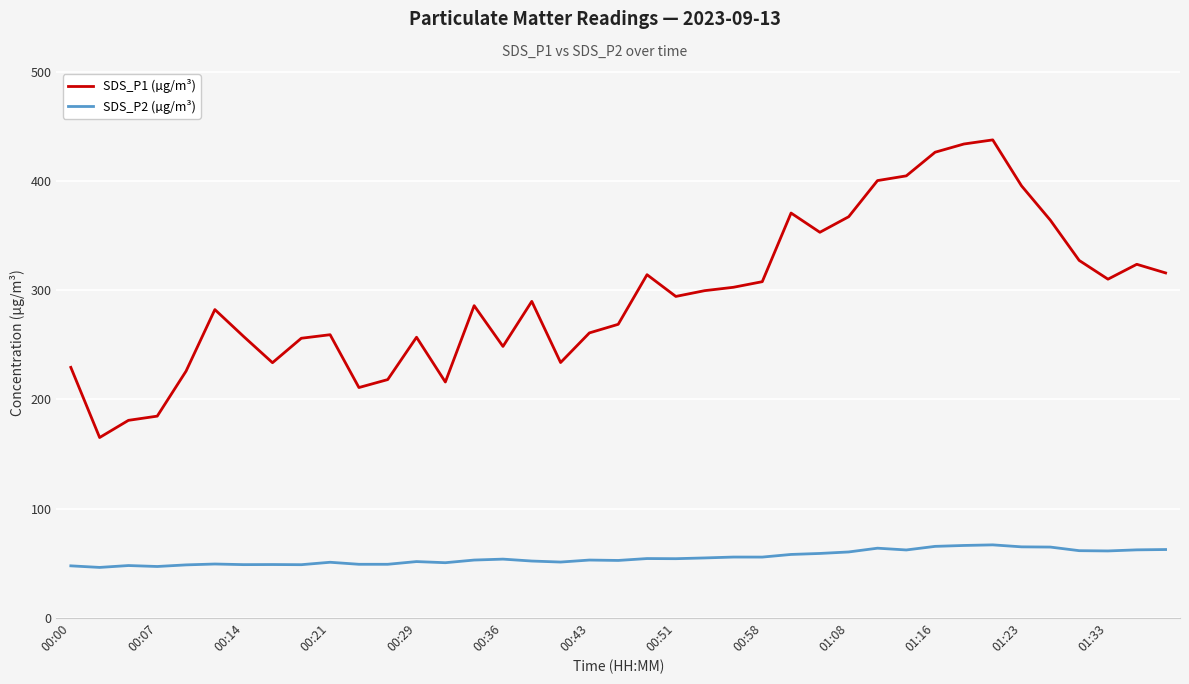

Which series has the largest total across all categories?

SDS_P1 (µg/m³)